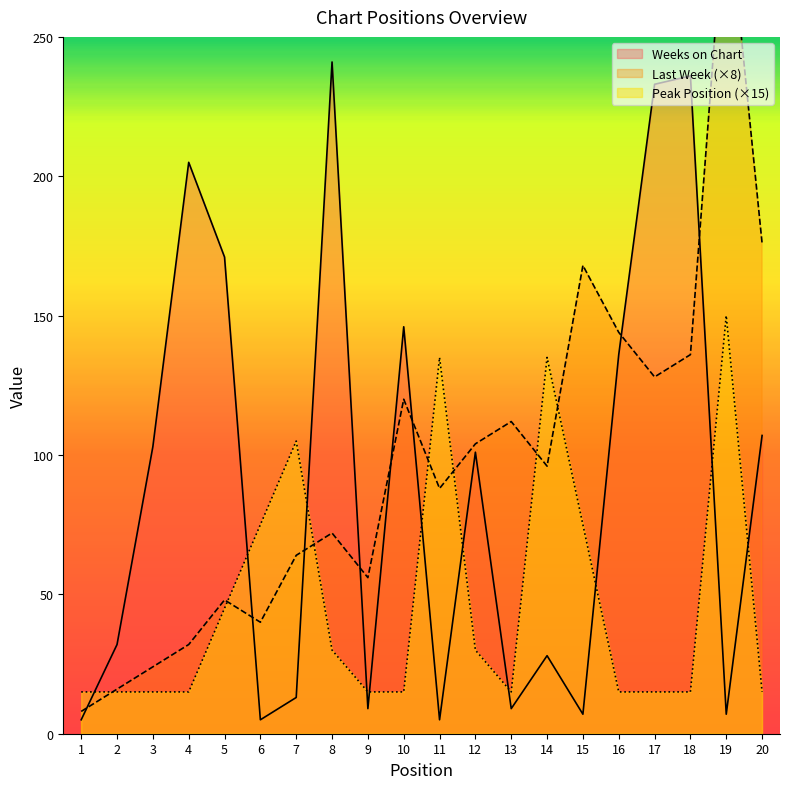

Reading right to left, list all the values displayed in this chart.

Last Week: 176	304	136	128	144	168	96	112	104	88	120	56	72	64	40	48	32	24	16	8
Weeks on Chart: 107	7	236	233	136	7	28	9	101	5	146	9	241	13	5	171	205	103	32	5
Peak Position: 15	150	15	15	15	75	135	15	30	135	15	15	30	105	75	45	15	15	15	15